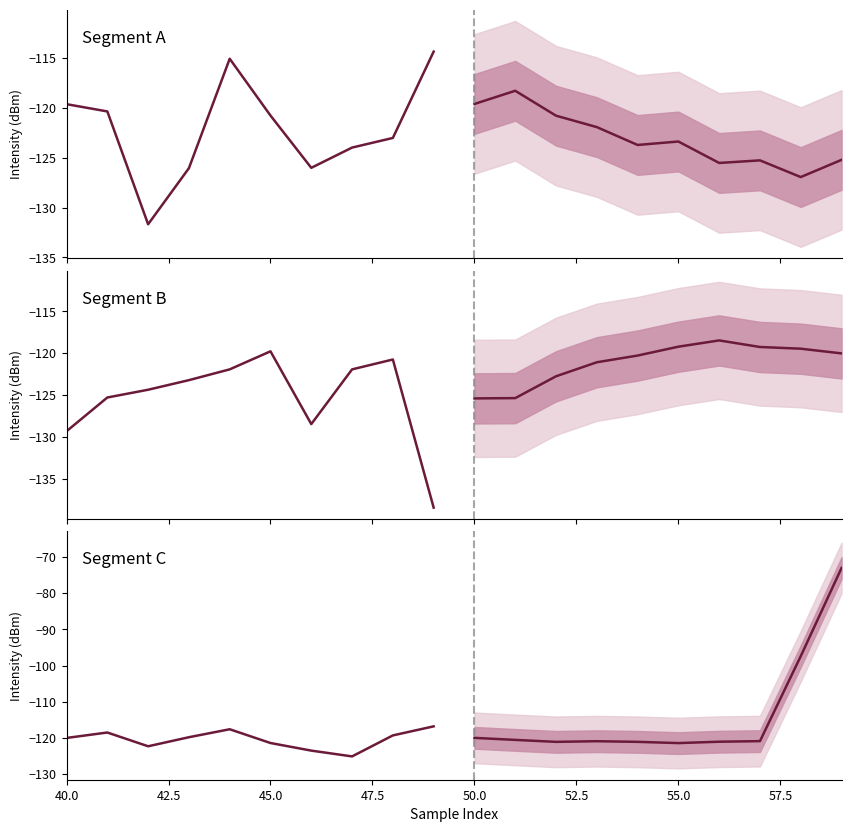

How many lines are shown in the chart?

3